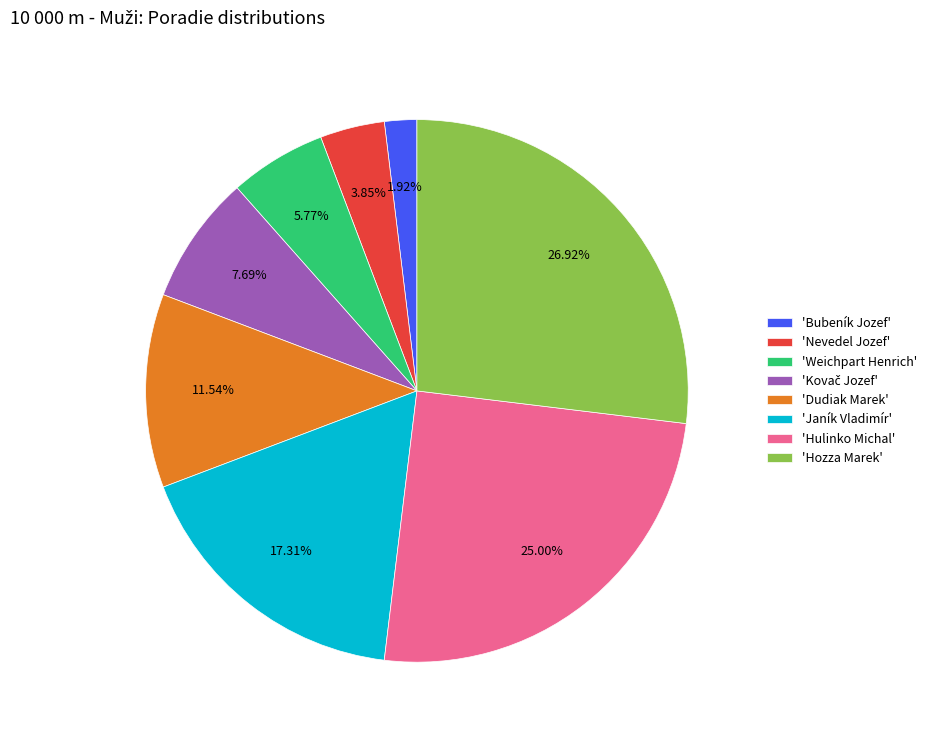

What is the ratio of the value at 'Dudiak Marek' to the value at 'Janík Vladimír'?

0.7